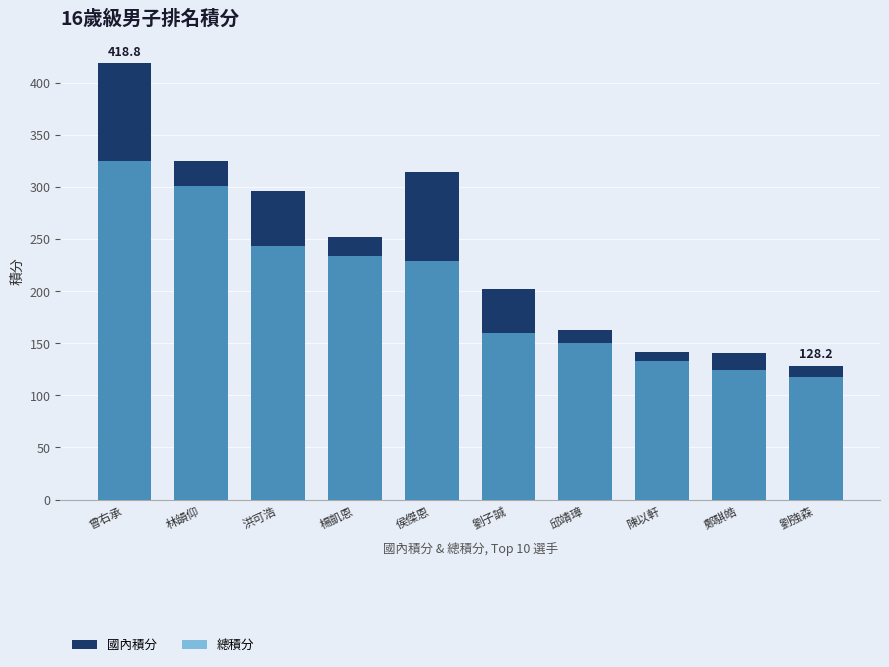

What is the difference between the second highest and second lowest values in the 國內積分 series?

184.5